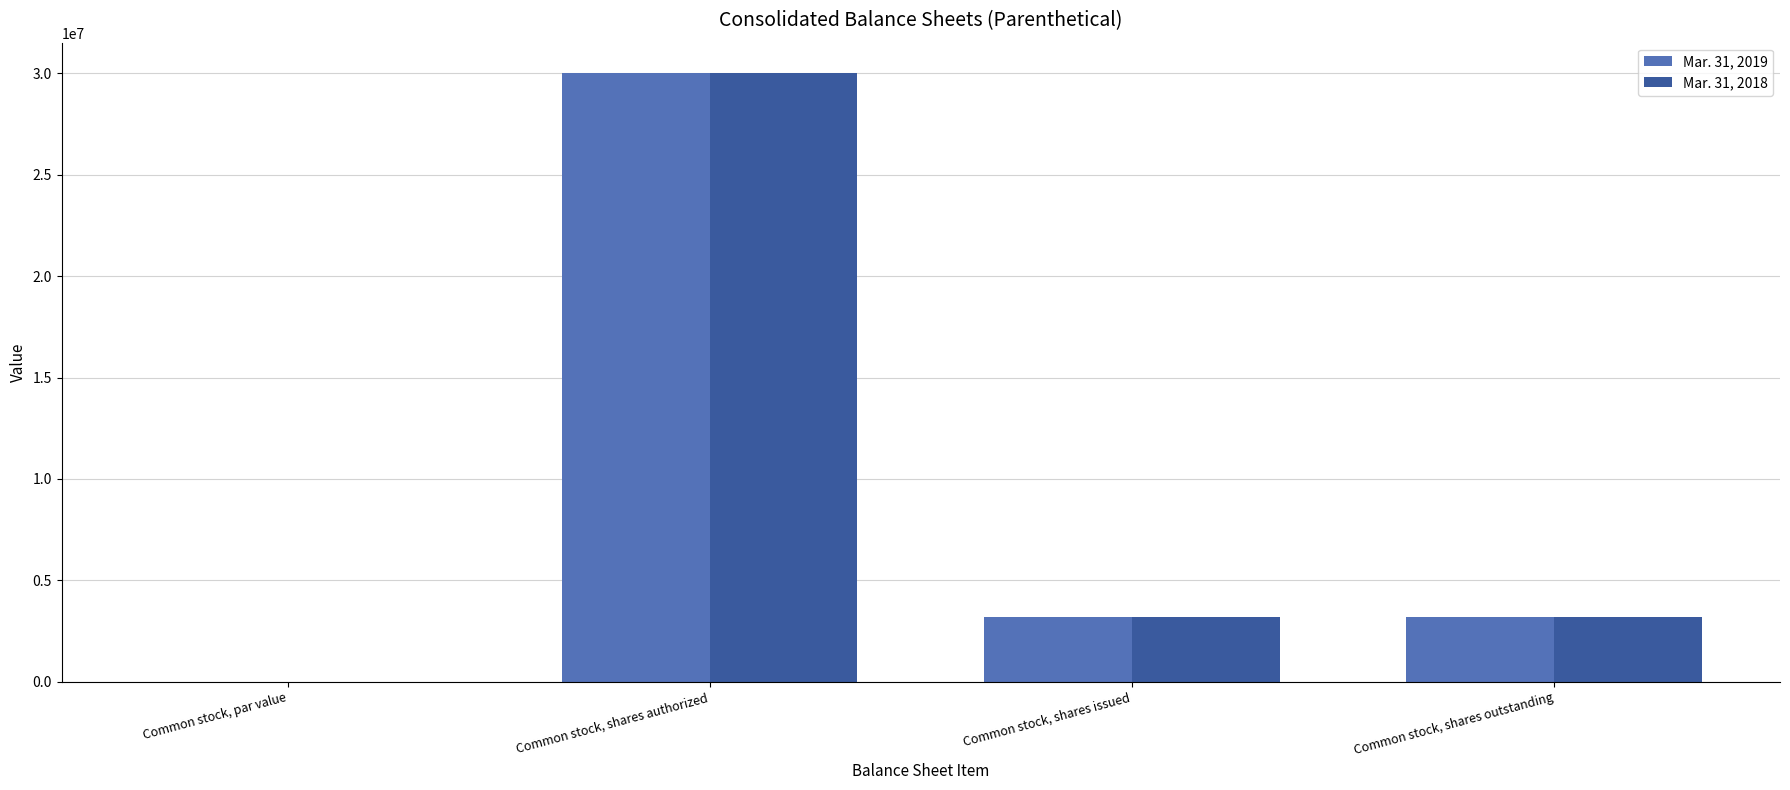

At which category is the sum across all series the highest?

Common stock, shares authorized